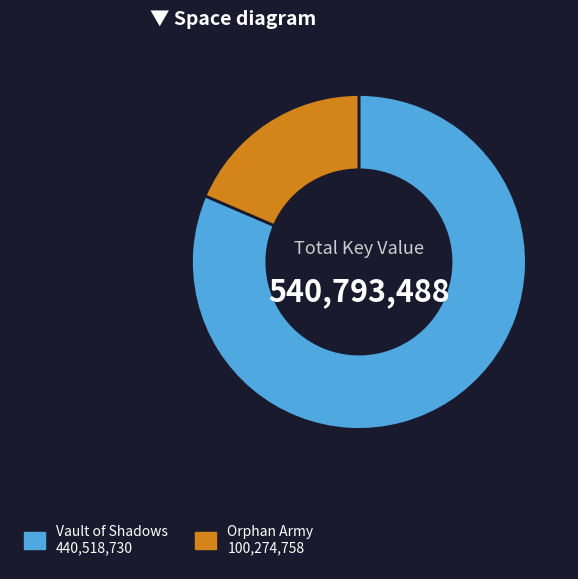

What is the ratio of the value at Vault of Shadows to the value at Orphan Army?

4.4